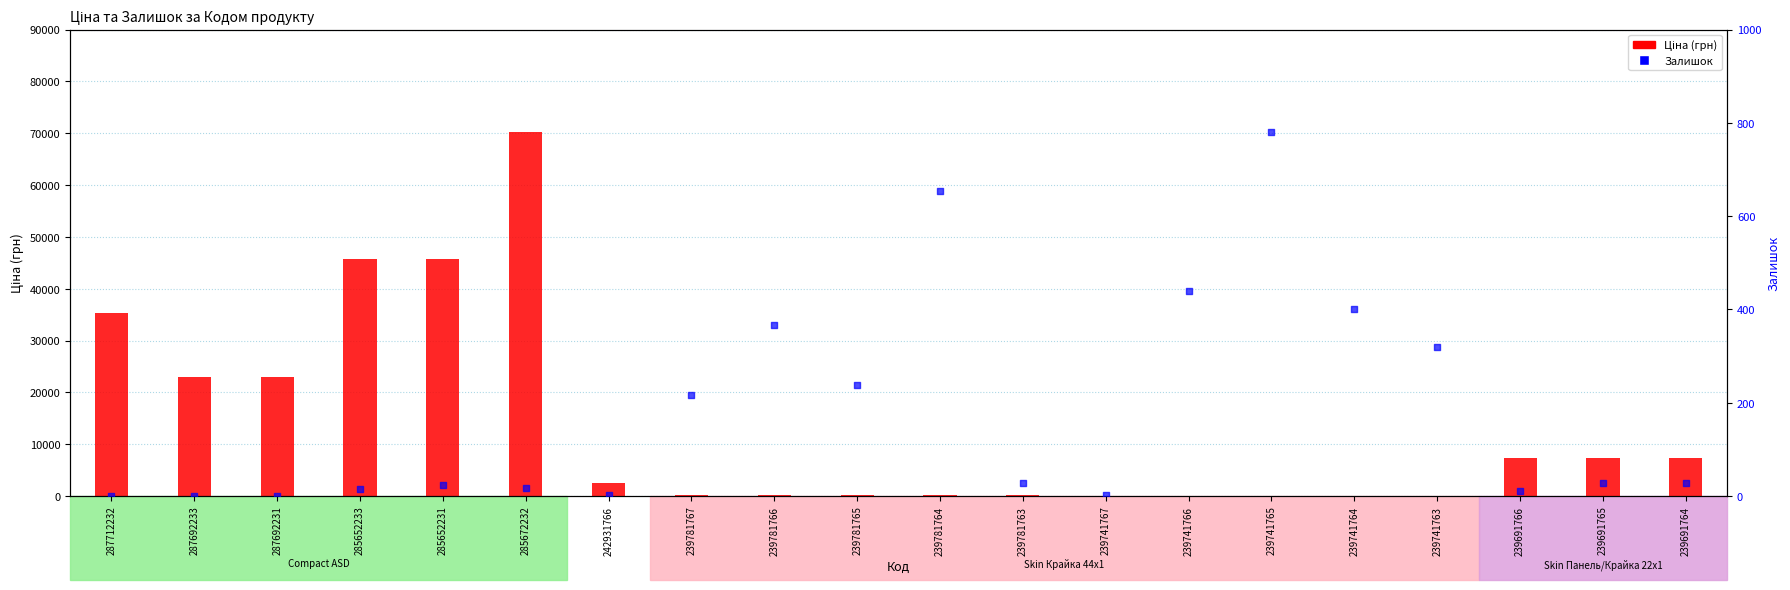

Which series contains the lowest Y value?

Залишок